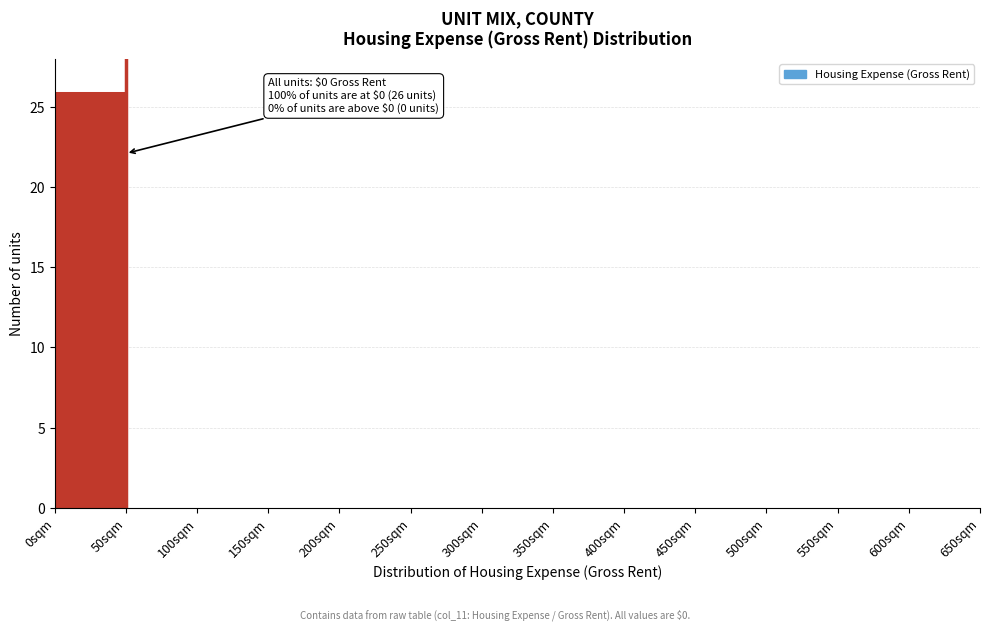

Which range on the x-axis has the tallest bar?

0 to 50